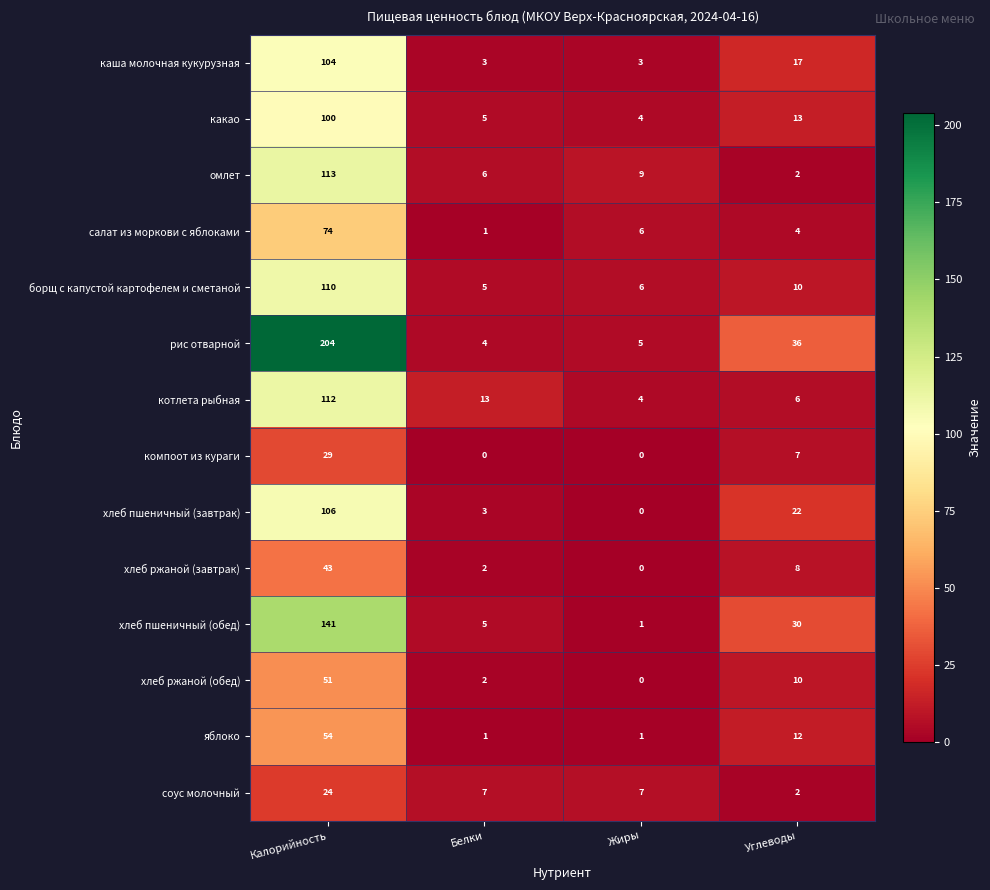

Which series has the largest range (max minus min)?

рис отварной